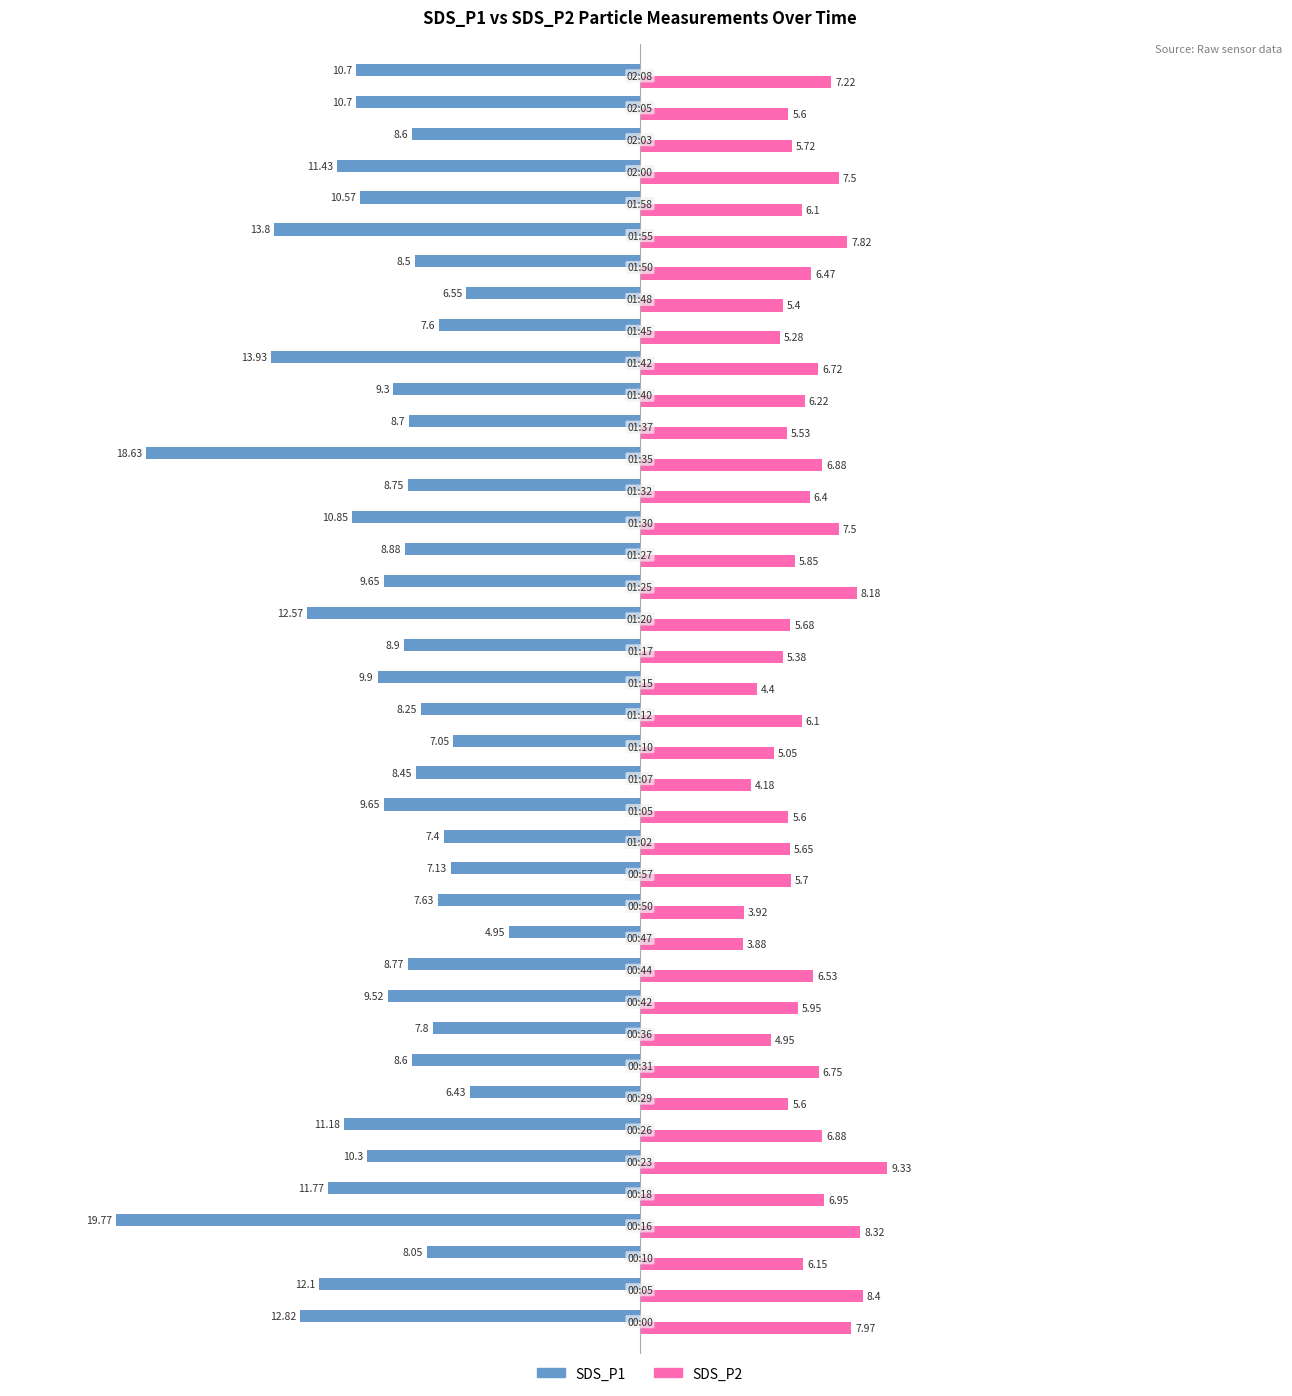

Which series has the largest range (max minus min)?

SDS_P1